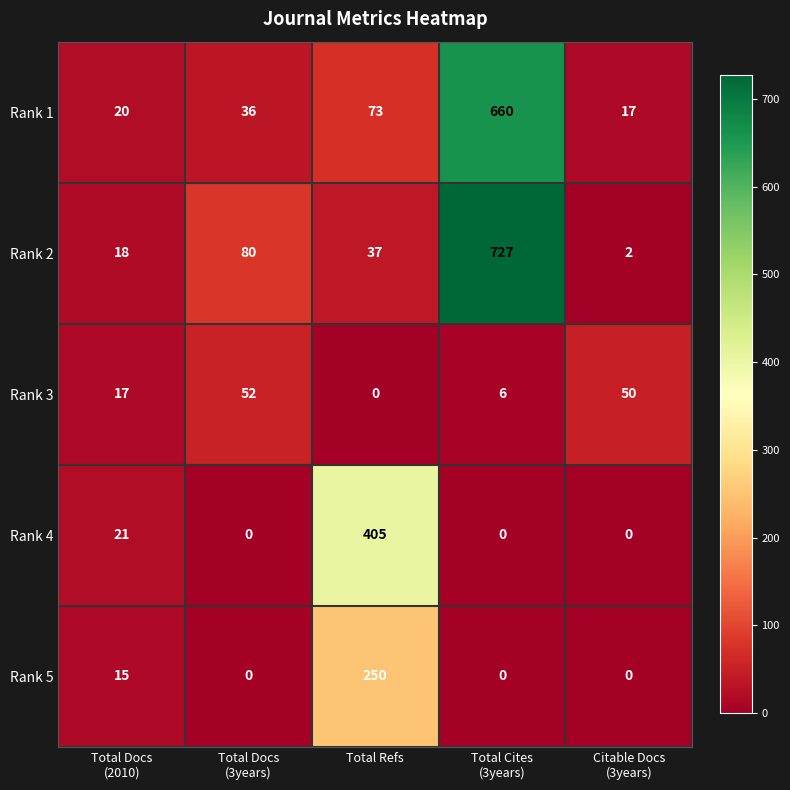

Is it true that Rank 5 equals 107 at Total Refs?

False